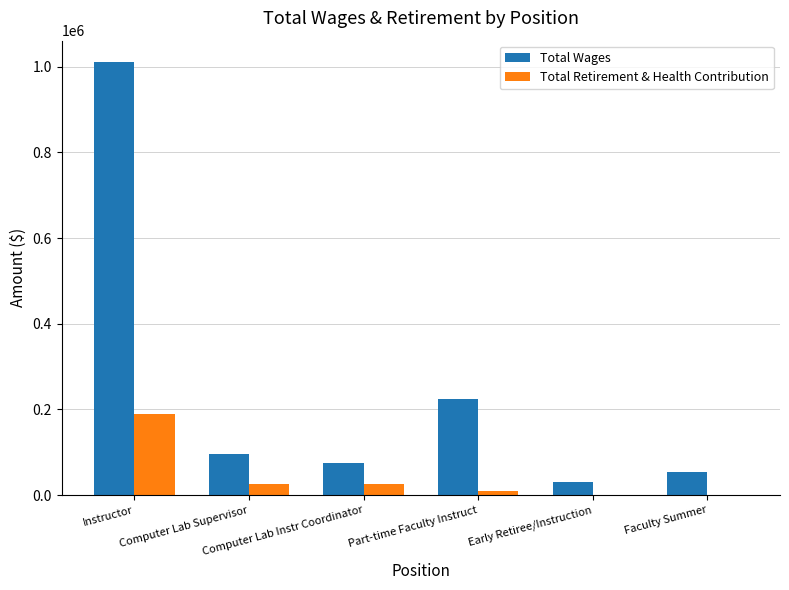

What is the highest value of the Total Wages series?

1010192